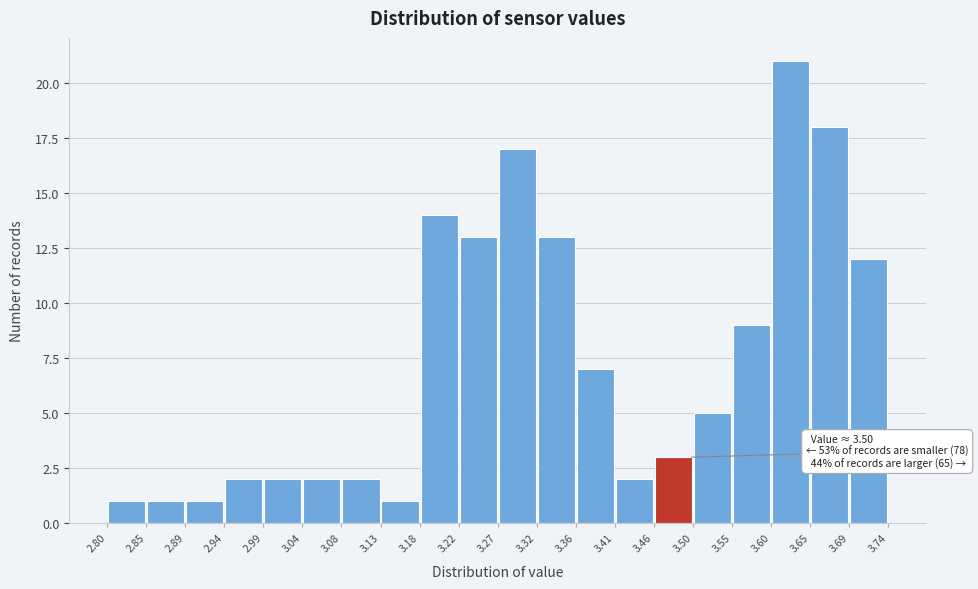

Which range on the x-axis has the tallest bar?

3.60 to 3.65